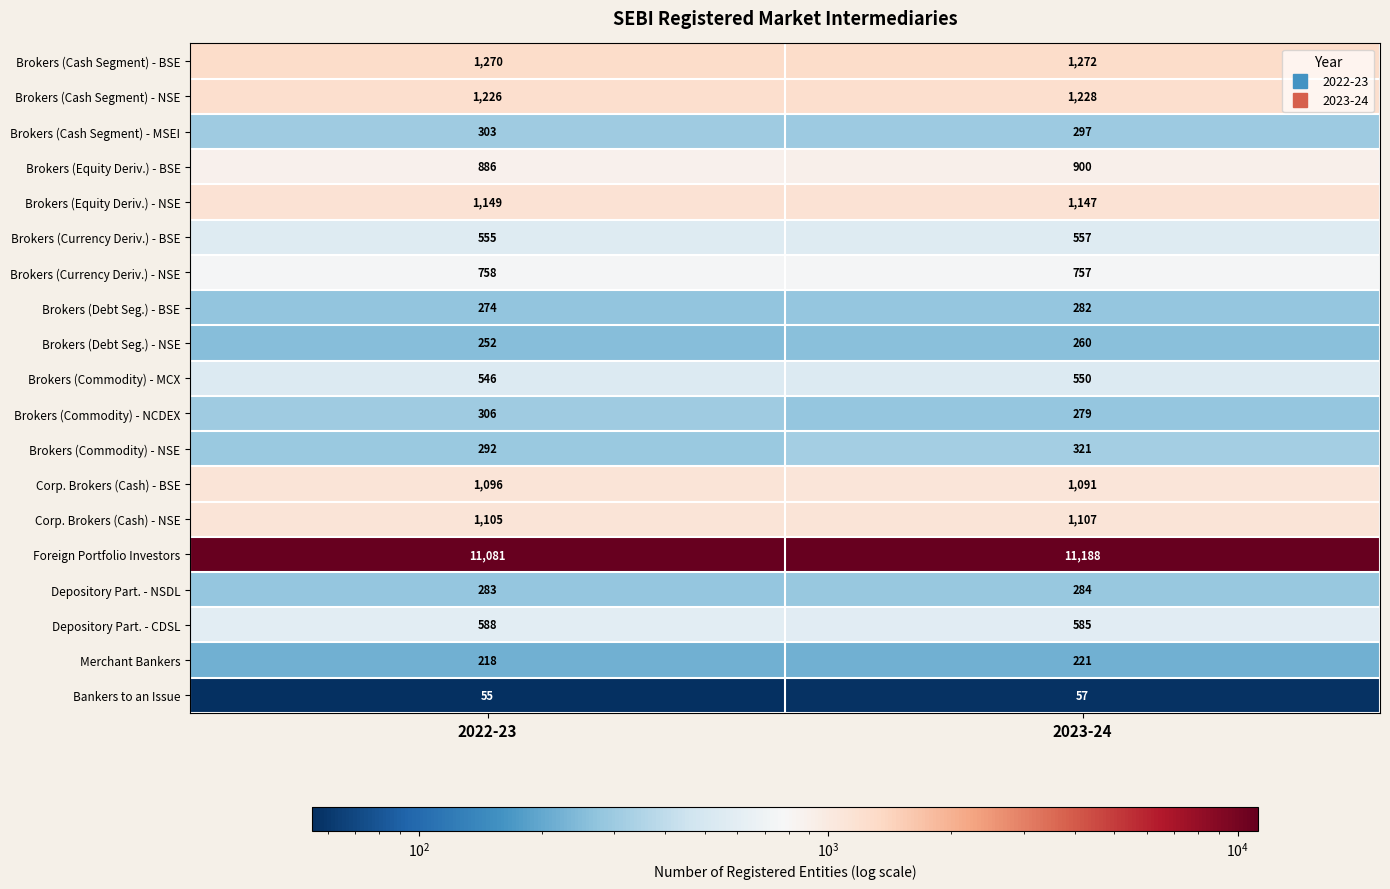

What is the greatest value displayed?

11188